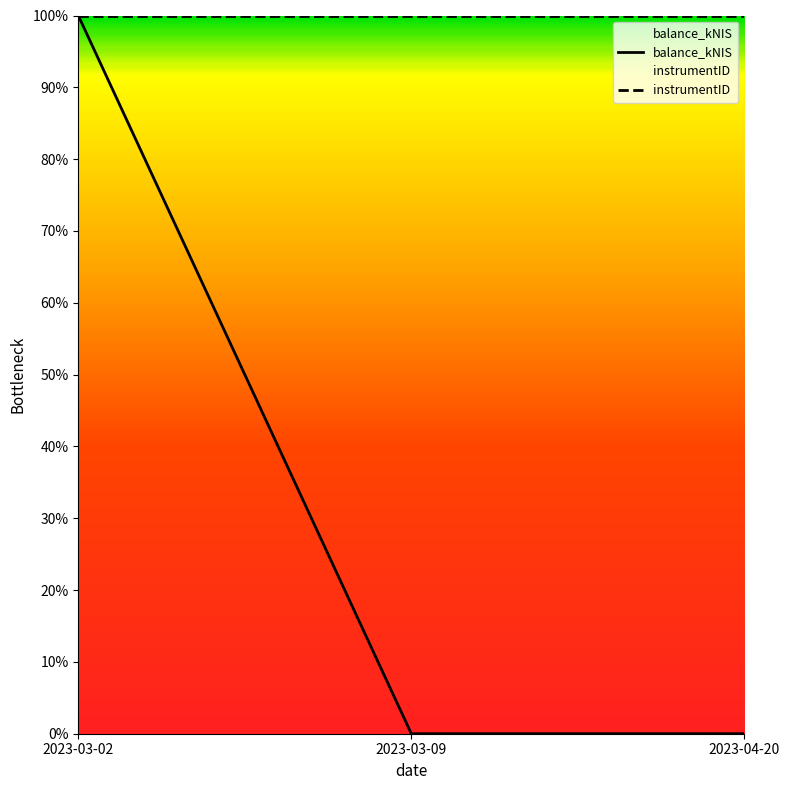

Rank the categories by value from lowest to highest.

2023-03-09, 2023-04-20, 2023-03-02